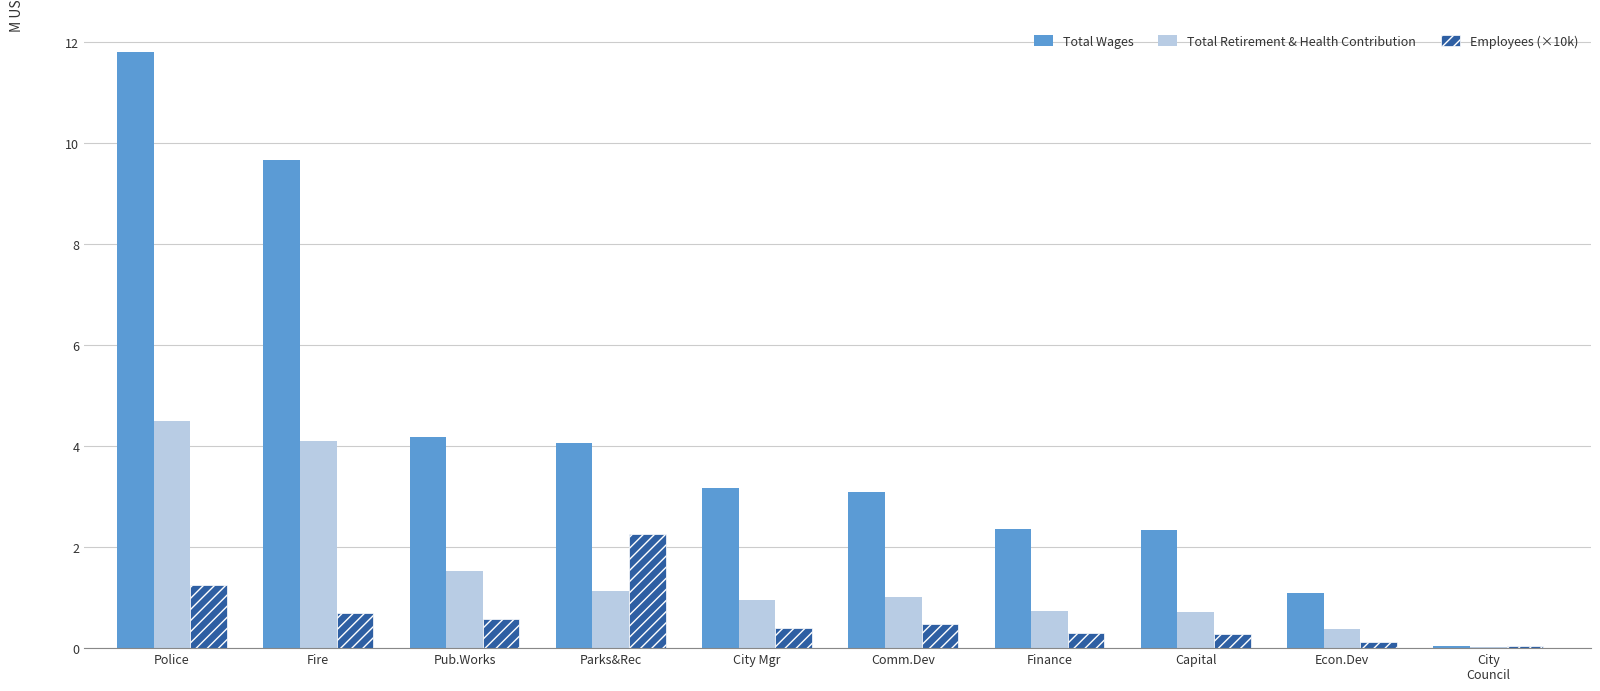

How many groups of bars are there?

10